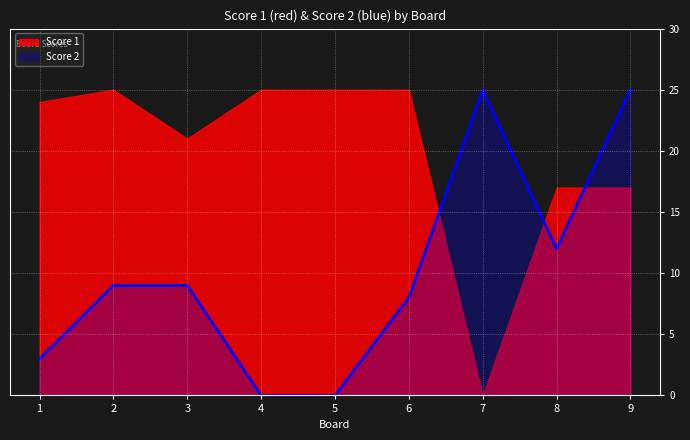

The Score 2 series shows 12 at 8. True or false?

True